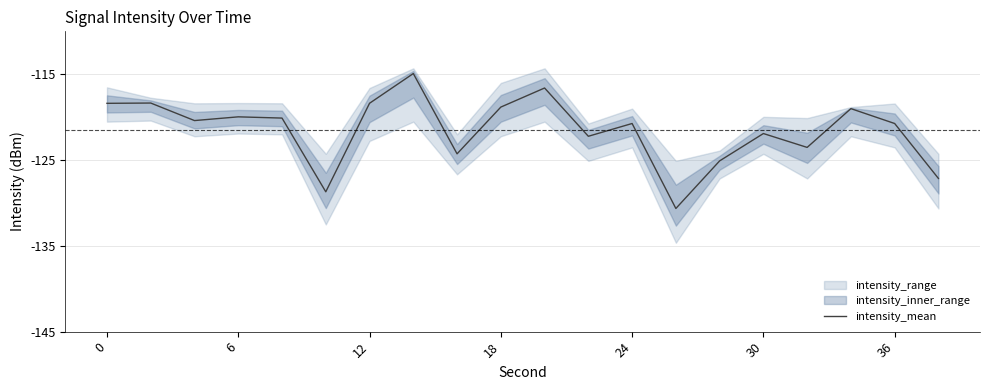

What is the lowest value of the intensity_mean series?

-130.6